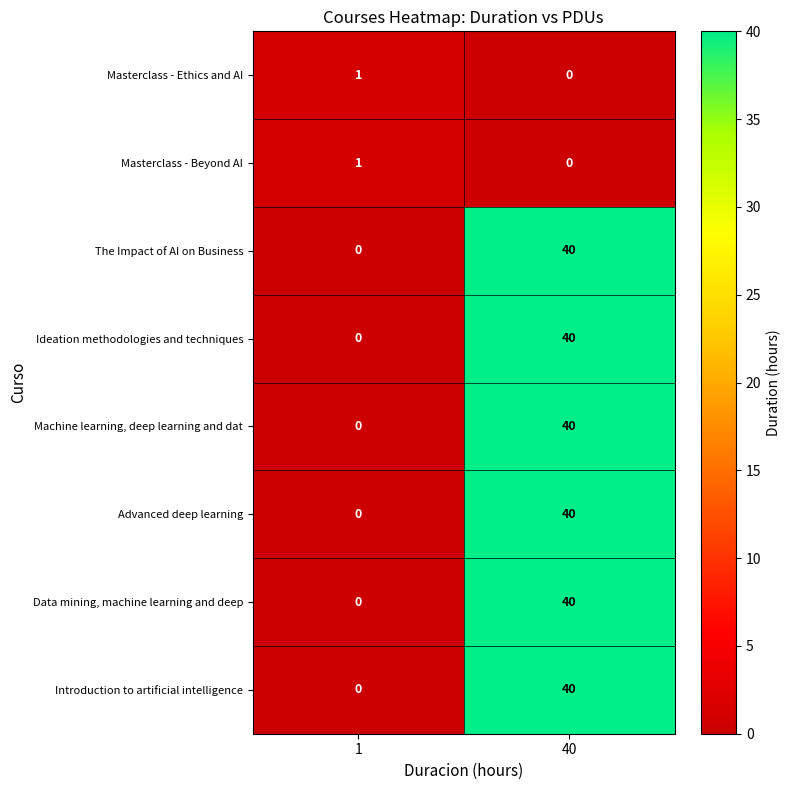

At which category is the sum across all series the highest?

40